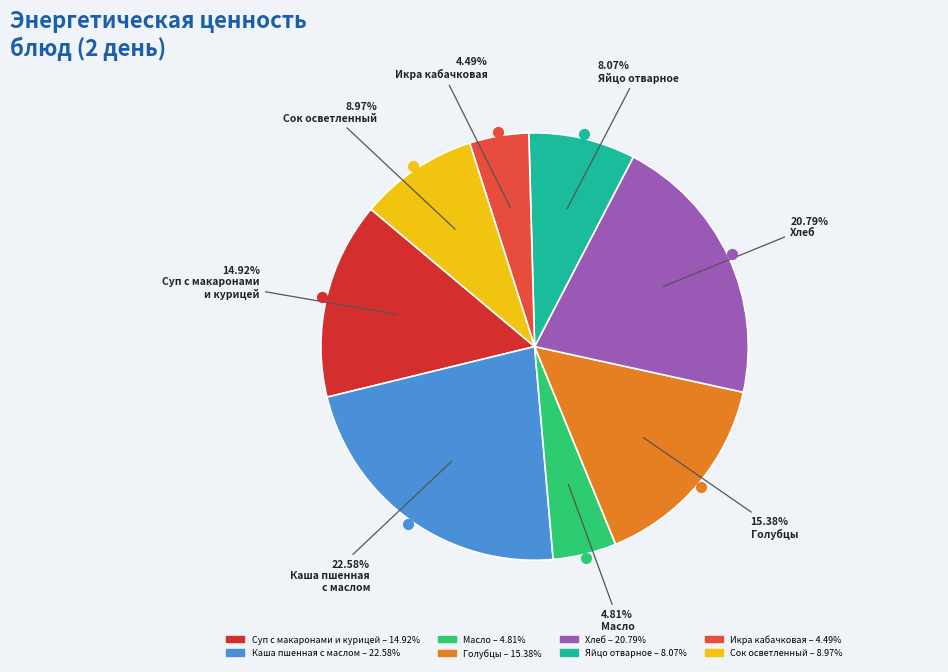

Which category has the smallest portion of the pie?

Икра кабачковая